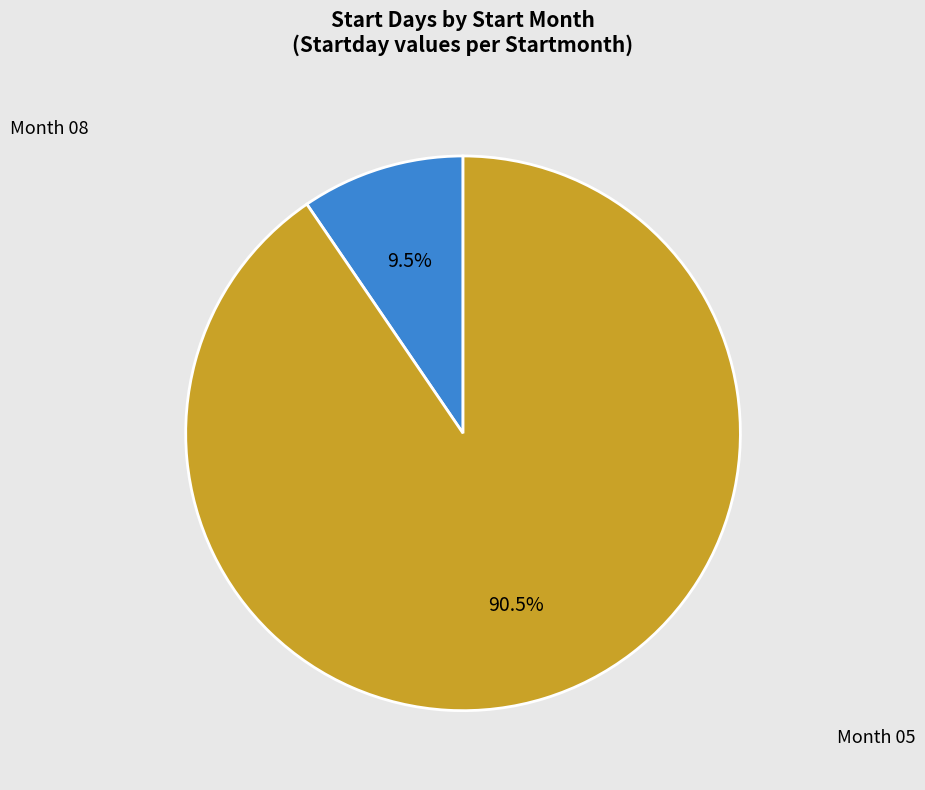

How many segments does this pie chart have?

2